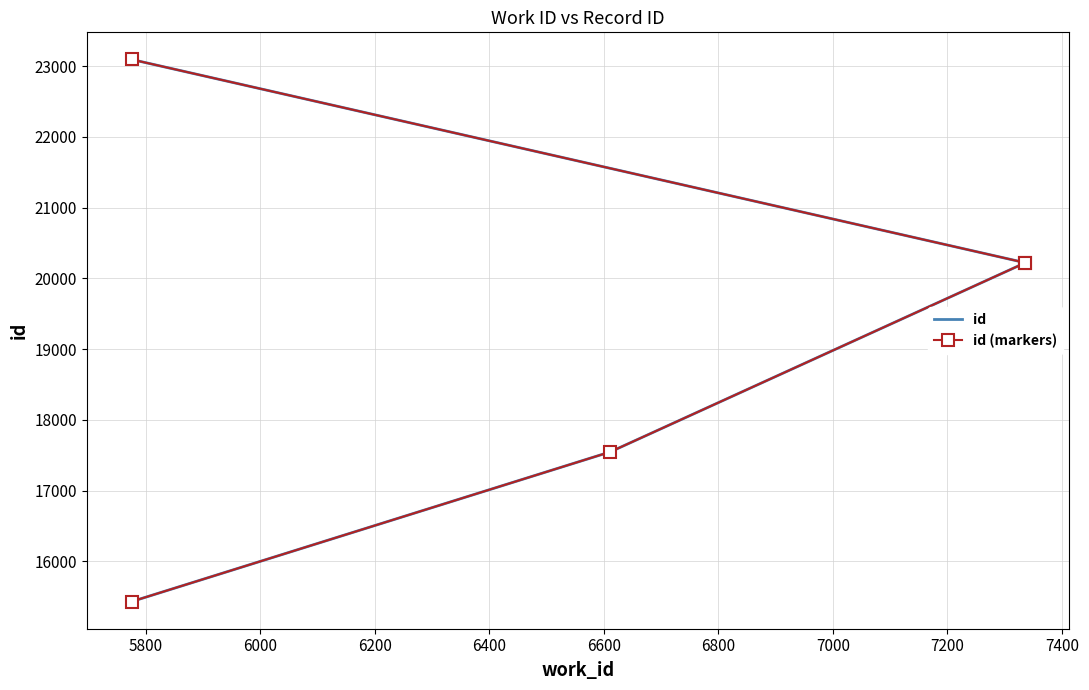

What is the average value of the id series?

19302